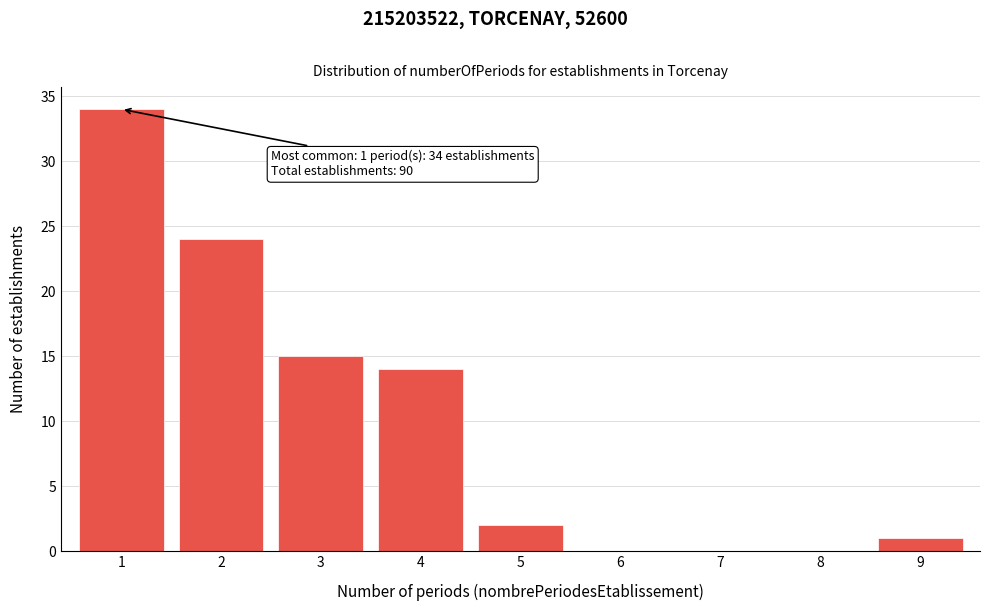

Reading left to right, what are all the values shown in this chart?

1=34	2=24	3=15	4=14	5=2	6=0	7=0	8=0	9=1